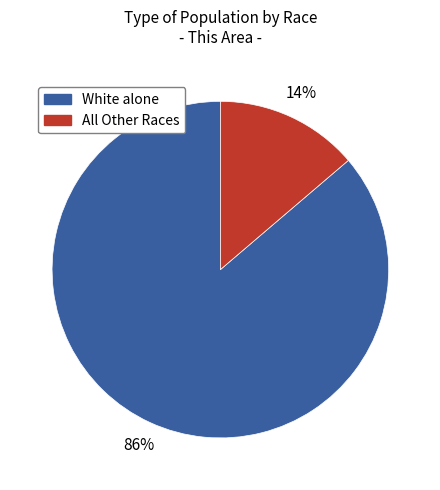

Does any single category account for the majority?

Yes